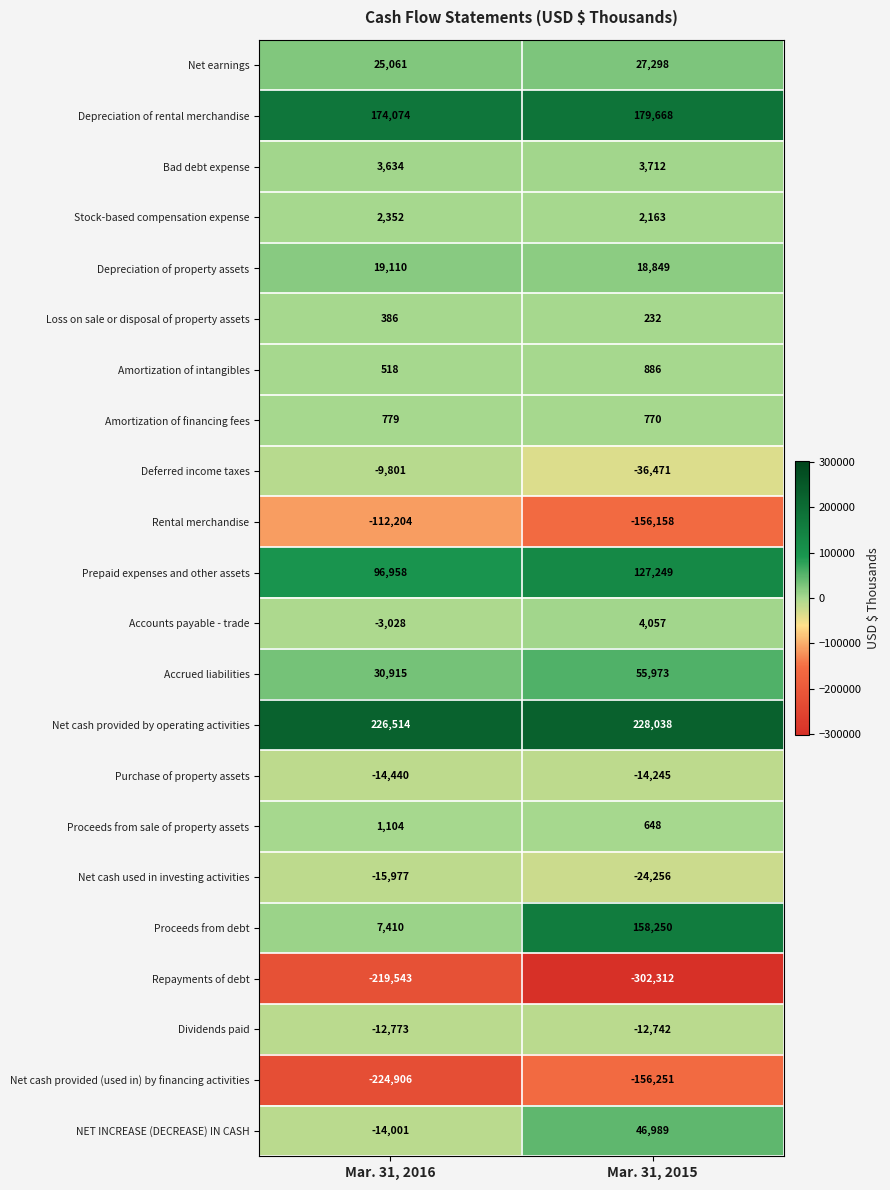

What is the minimum value shown in the chart?

-302312